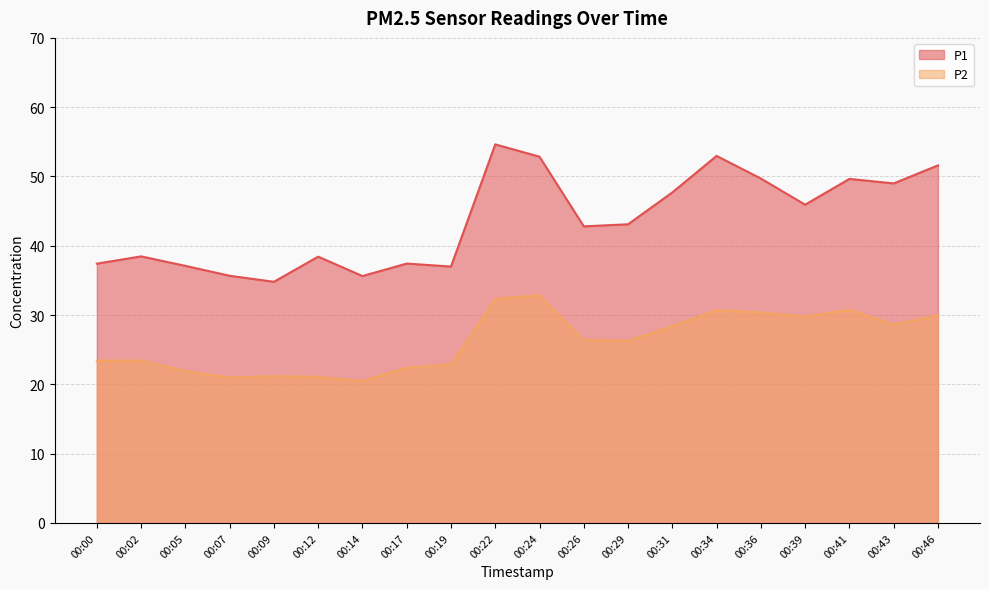

Does the chart display data point markers on the line(s)?

No